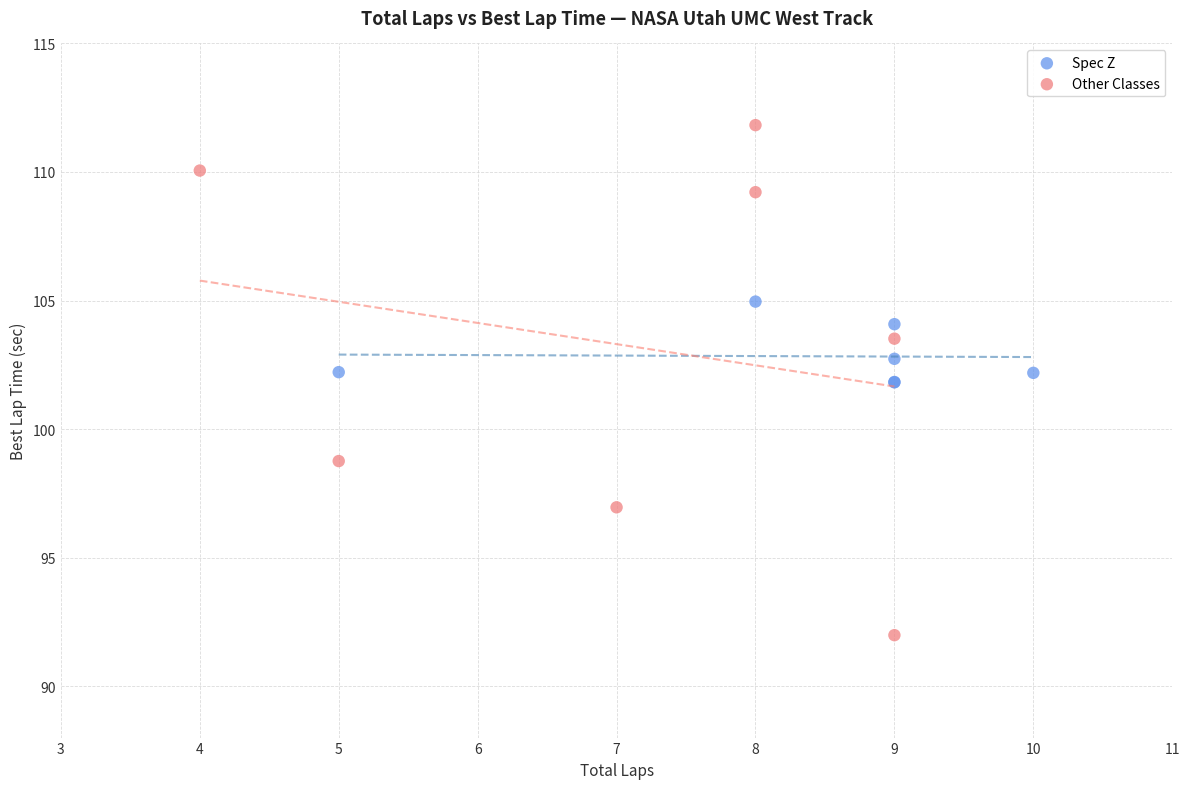

Which series contains the lowest Y value?

Other Classes